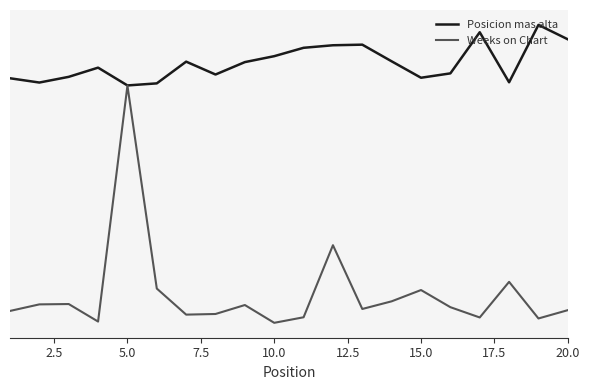

Which series has the largest total across all categories?

Posicion mas alta